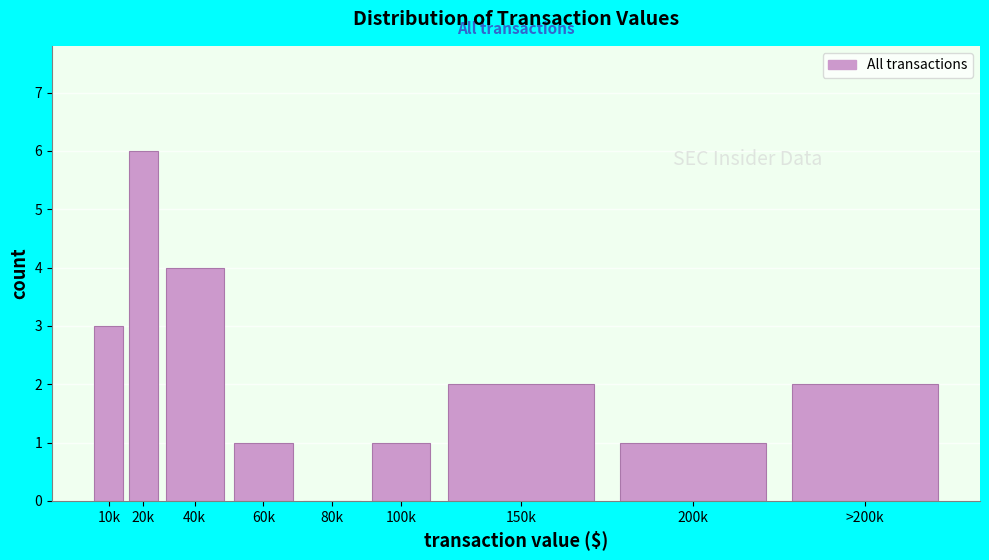

Reading right to left, what are all the values shown in this chart?

>200k=2	200k=1	150k=2	100k=1	80k=0	60k=1	40k=4	20k=6	10k=3